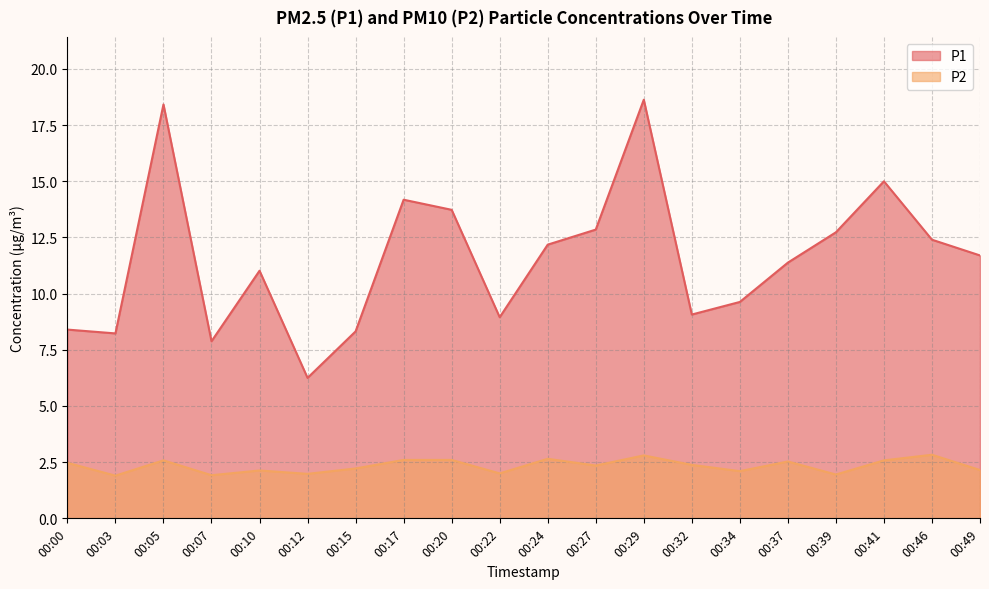

How many values in the P1 series are below 11?

8